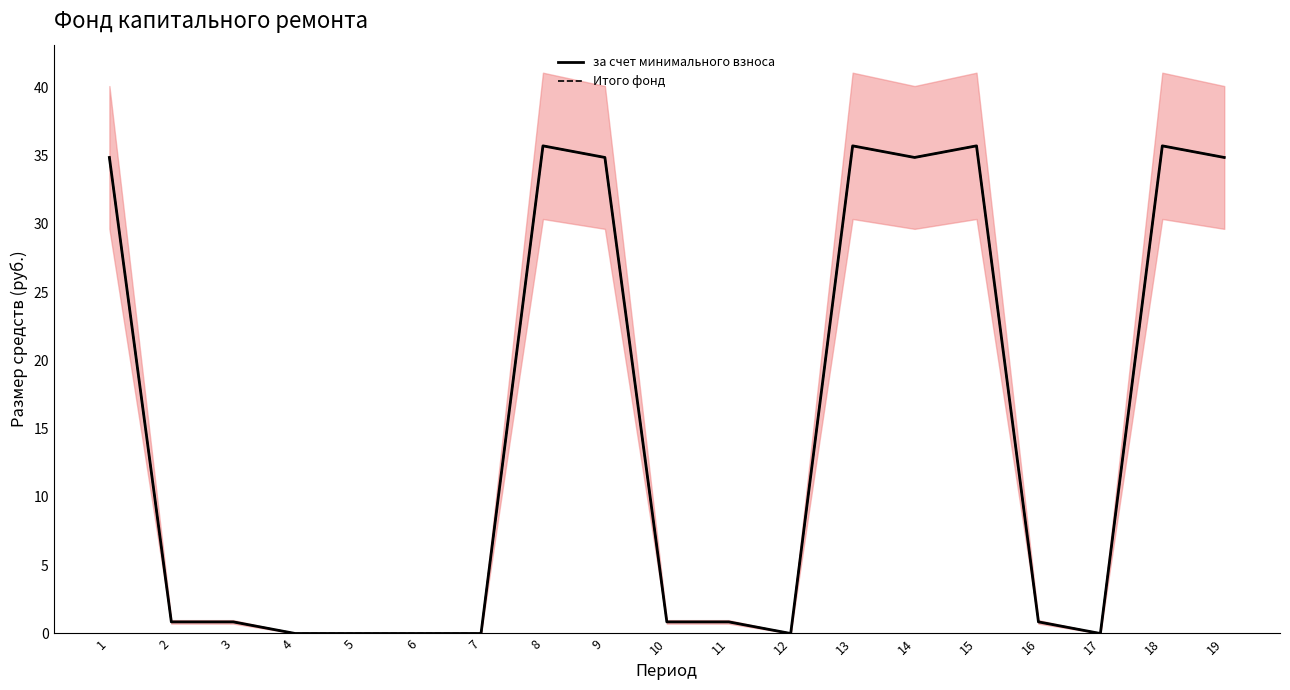

Rank the categories by за счет минимального взноса value from lowest to highest.

4, 5, 6, 7, 12, 17, 2, 3, 10, 11, 16, 1, 9, 14, 19, 8, 13, 15, 18